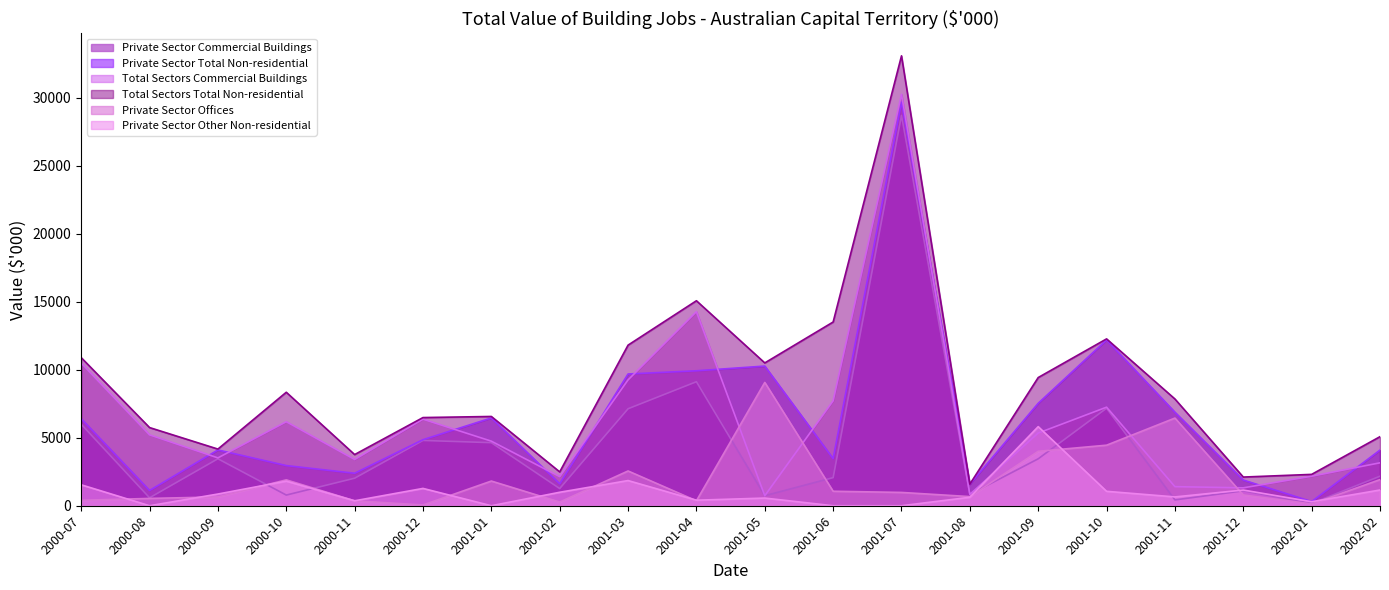

Does the chart have visible grid lines?

No